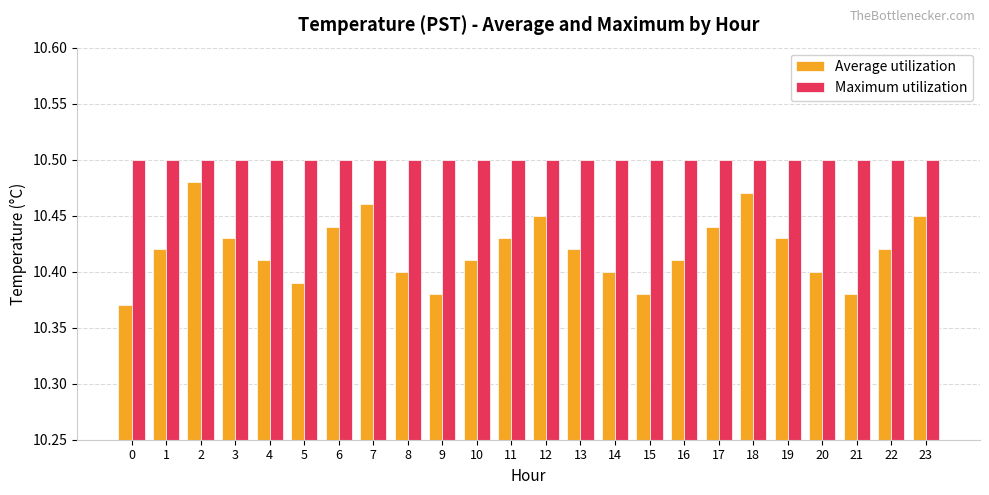

Rank the series by their average value, from highest to lowest.

Maximum utilization, Average utilization